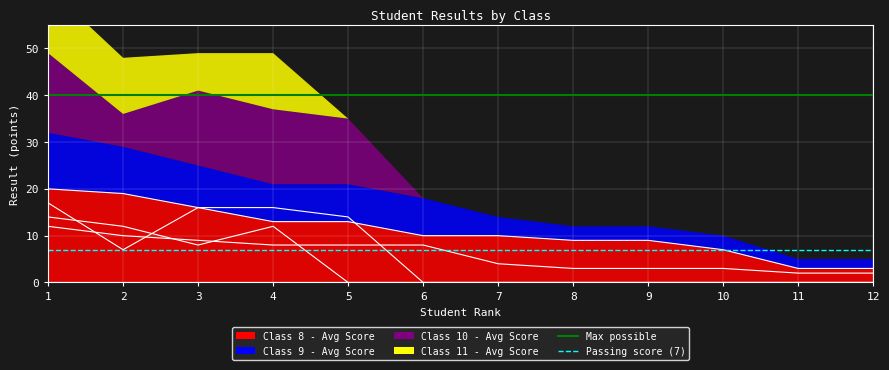

What value does the Max possible series have at 2?

40